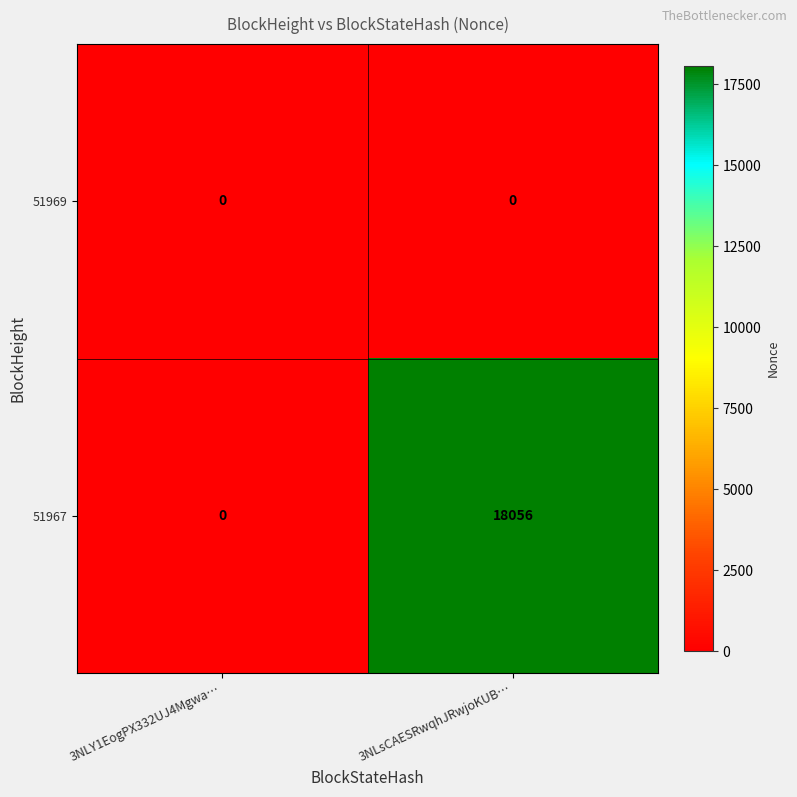

Rank the series by their average value, from highest to lowest.

51967, 51969